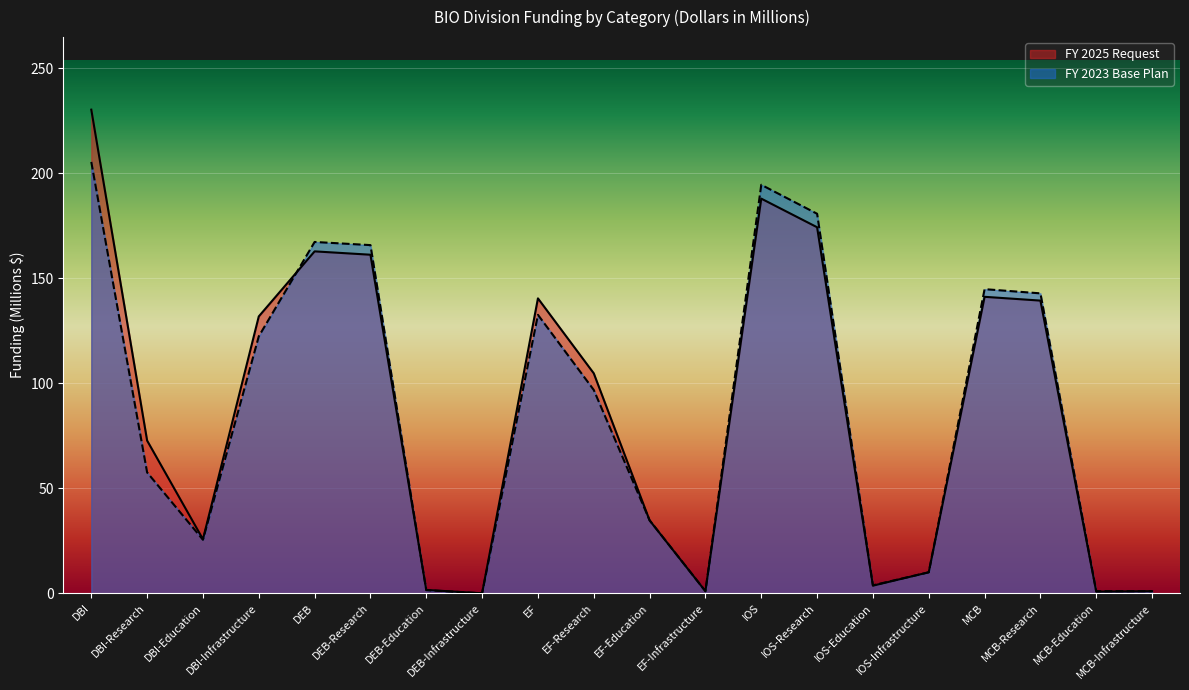

Reading right to left, what are all the values shown in this chart?

FY 2025 Request: MCB-Infrastructure=1.0	MCB-Education=0.8	MCB-Research=139.4	MCB=141.2	IOS-Infrastructure=10.0	IOS-Education=3.6	IOS-Research=174.4	IOS=188.0	EF-Infrastructure=1.0	EF-Education=34.7	EF-Research=104.8	EF=140.5	DEB-Infrastructure=0.0	DEB-Education=1.6	DEB-Research=161.3	DEB=162.9	DBI-Infrastructure=131.9	DBI-Education=25.8	DBI-Research=72.7	DBI=230.4
FY 2023 Base Plan: MCB-Infrastructure=1.0	MCB-Education=1.0	MCB-Research=142.9	MCB=144.9	IOS-Infrastructure=10.0	IOS-Education=3.8	IOS-Research=180.8	IOS=194.6	EF-Infrastructure=1.0	EF-Education=34.8	EF-Research=96.8	EF=132.6	DEB-Infrastructure=0.0	DEB-Education=1.5	DEB-Research=165.8	DEB=167.3	DBI-Infrastructure=122.4	DBI-Education=25.5	DBI-Research=57.6	DBI=205.5